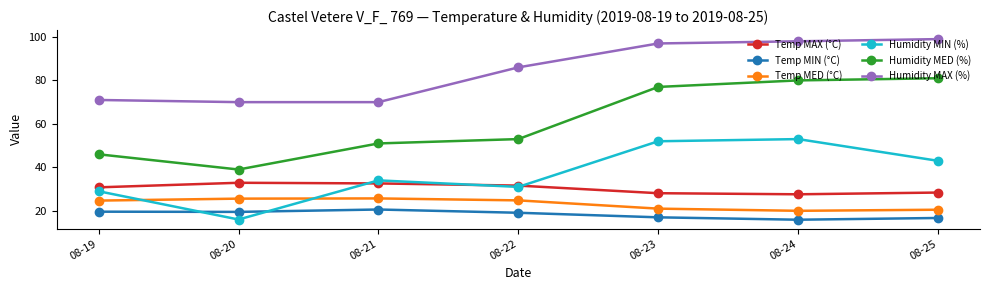

What is the value of the Humidity MIN (%) point at the 7th from the left?

43.0